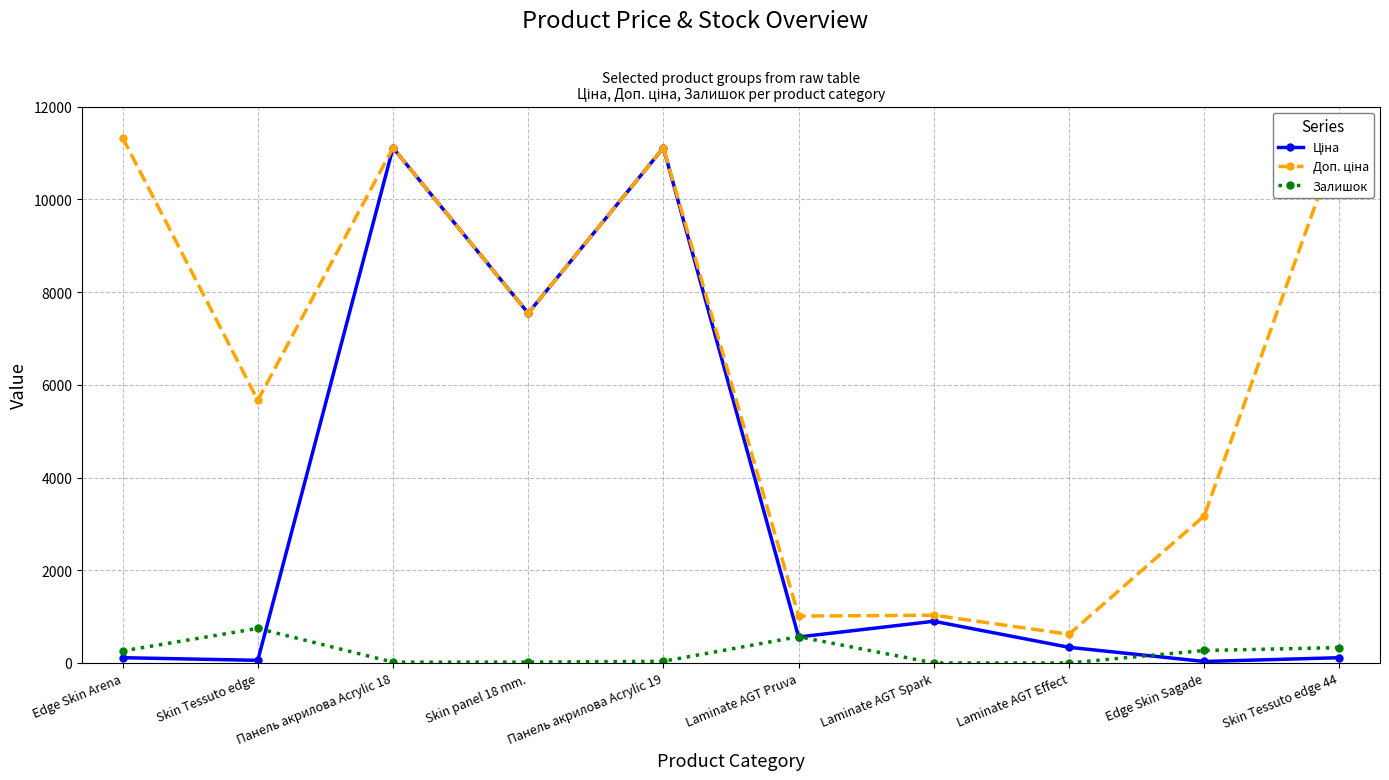

What are all the series names shown in the legend?

Ціна, Доп. ціна, Залишок